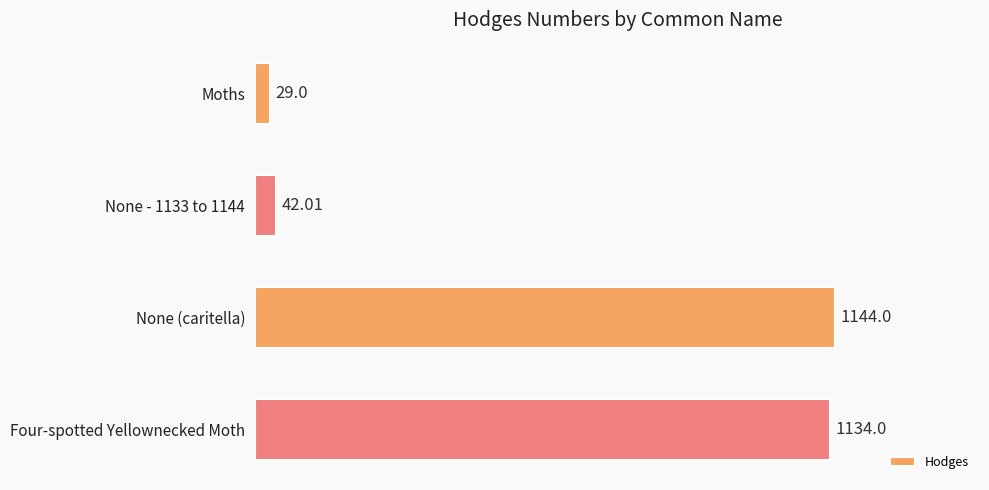

What is the difference between the maximum and minimum values?

1115.0